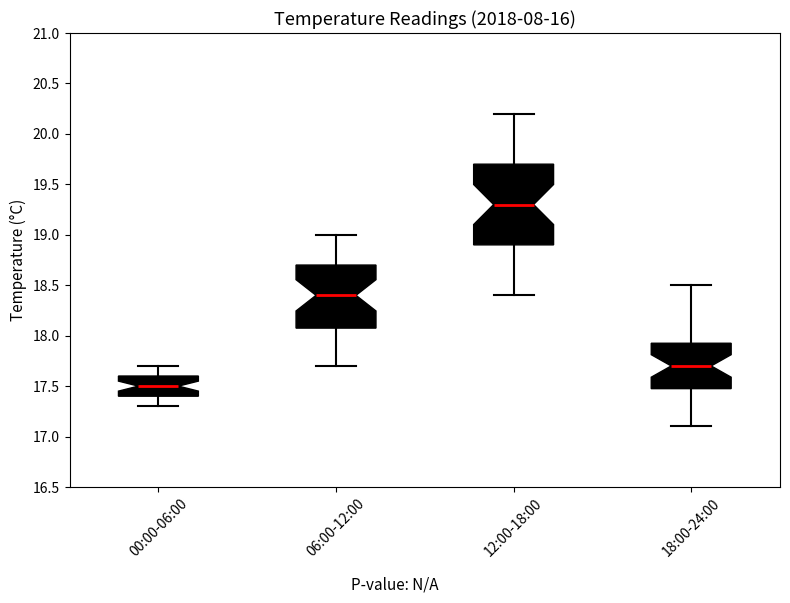

Where does the upper whisker of the box for 00:00-06:00 end on the y-axis? The values are not printed on the chart, so give them approximately, as read against the axis.

17.70